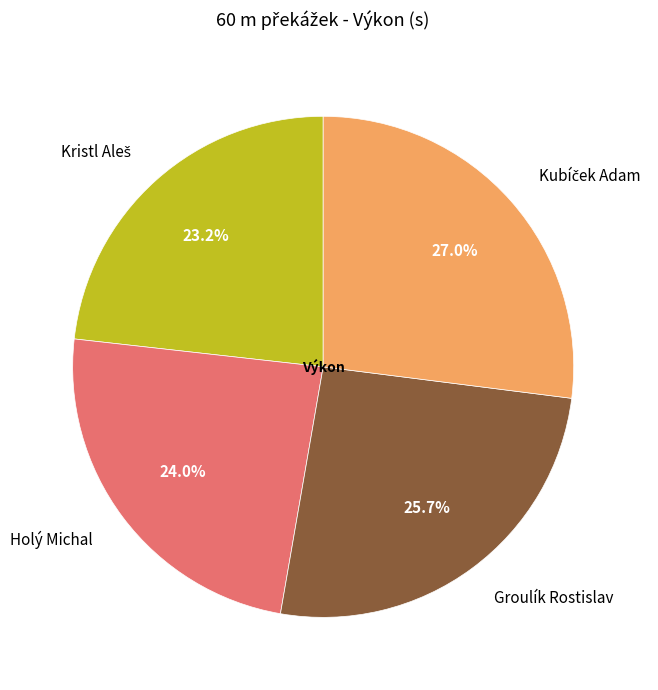

How much of the chart is everything except Groulík Rostislav?

74.3%